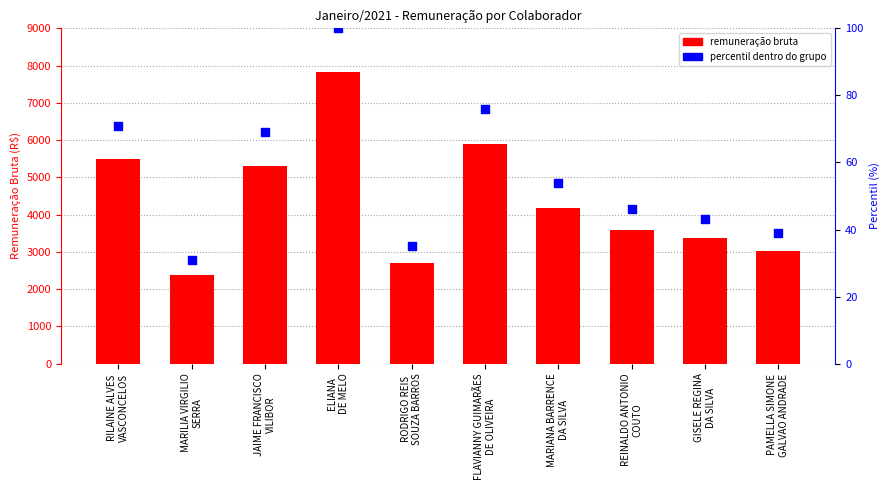

Is the value of remuneração bruta at GISELE REGINA
DA SILVA greater than the value of percentil dentro do grupo at FLAVIANNY GUIMARÃES
DE OLIVEIRA?

Yes